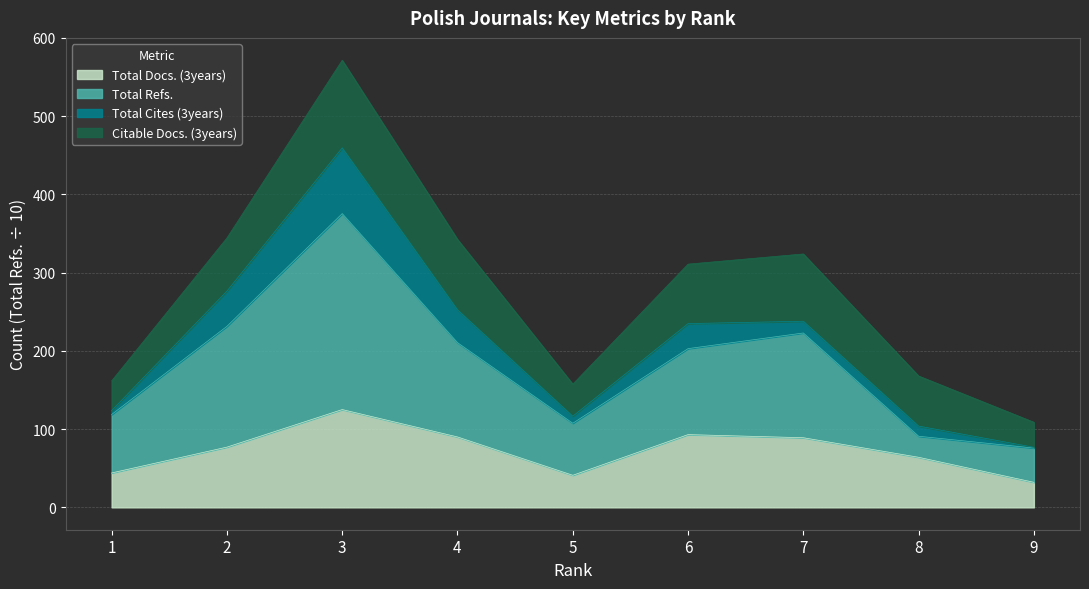

Where does the Total Docs. (3years) series first go above 77?

3